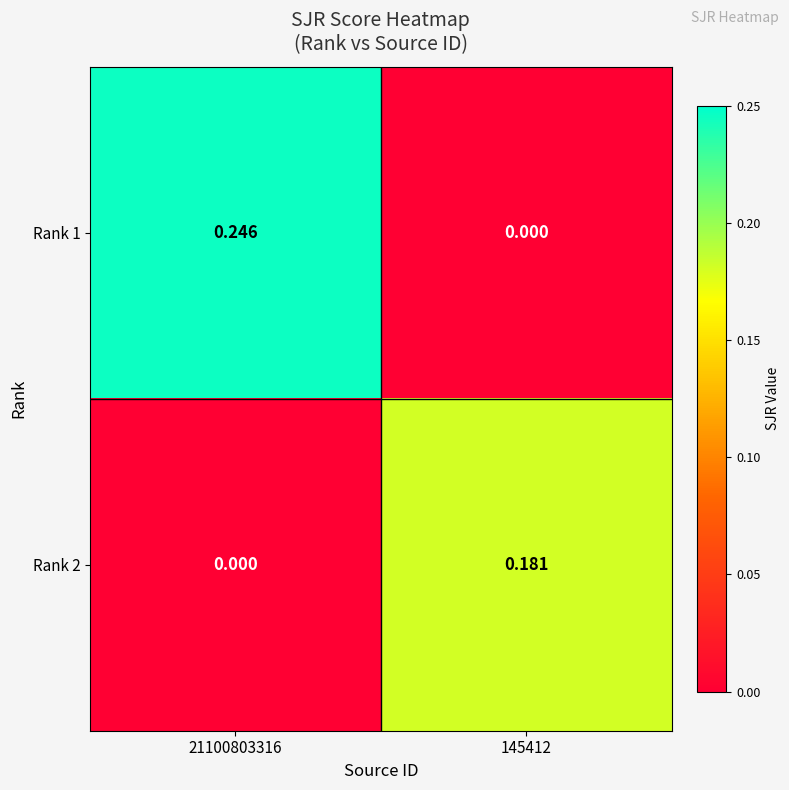

Which series has the largest total across all categories?

Rank 1